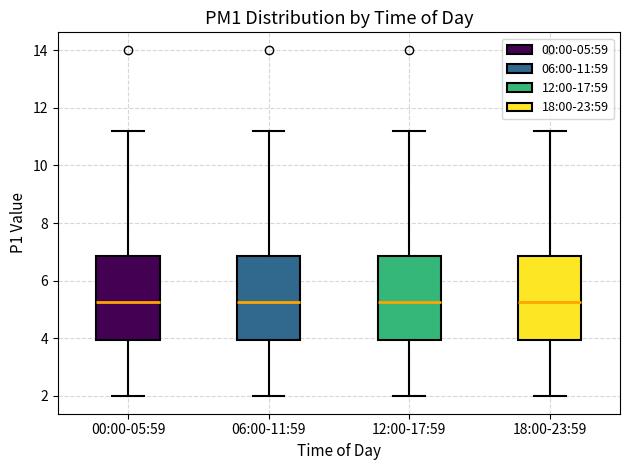

Reading left to right, read every box against the y-axis: the position of its median line, the range the box covers, and the ends of its whiskers. The values are not printed on the chart, so give them approximately, as read against the axis.

00:00-05:59: median 5.2, box 4.0 to 6.8, whiskers 2.0 to 11.2
06:00-11:59: median 5.2, box 4.0 to 6.8, whiskers 2.0 to 11.2
12:00-17:59: median 5.2, box 4.0 to 6.8, whiskers 2.0 to 11.2
18:00-23:59: median 5.2, box 4.0 to 6.8, whiskers 2.0 to 11.2